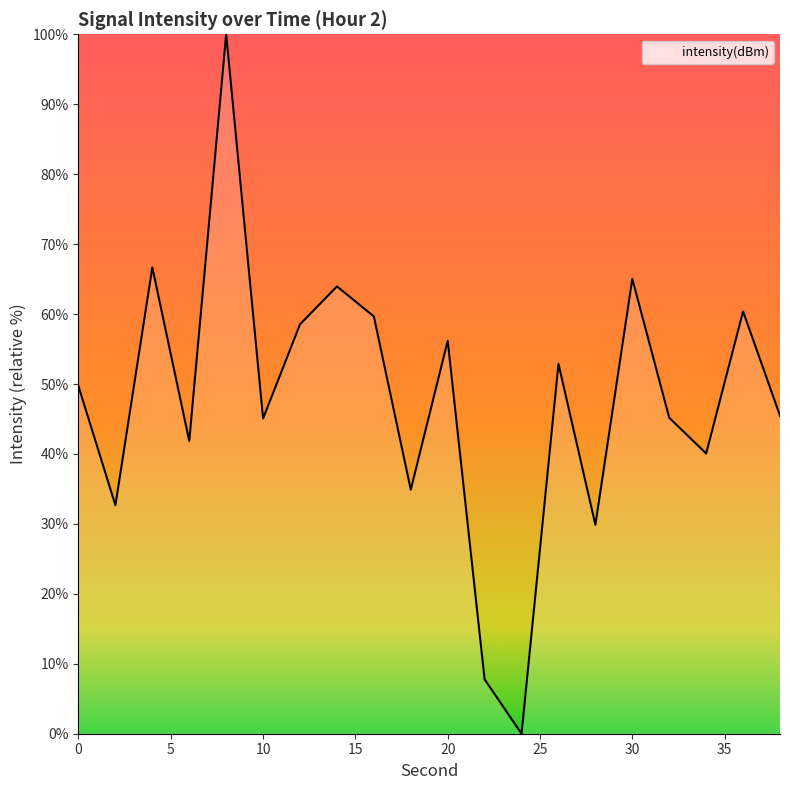

What is the difference between the maximum and minimum values?

100.0